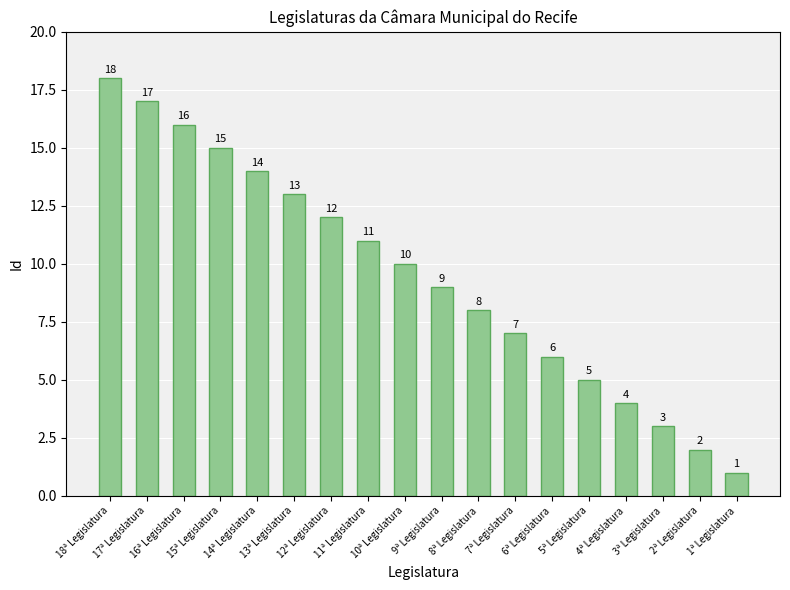

What is the average value?

10